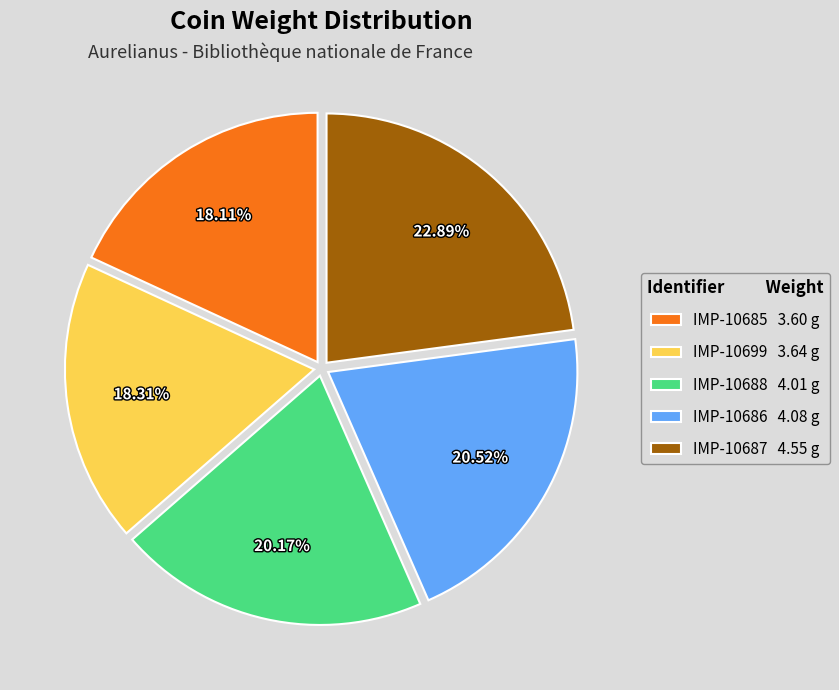

How many segments does this pie chart have?

5